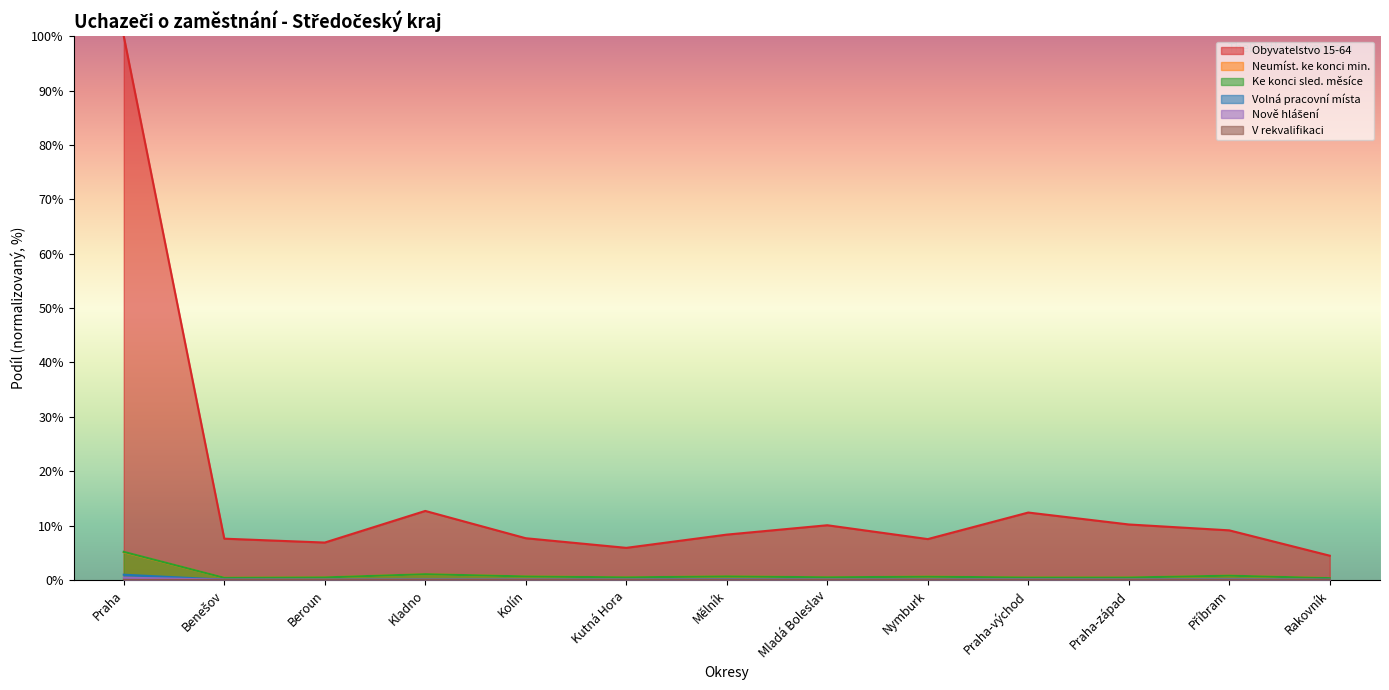

What is the spread (max minus min) of values at Příbram?

9.1